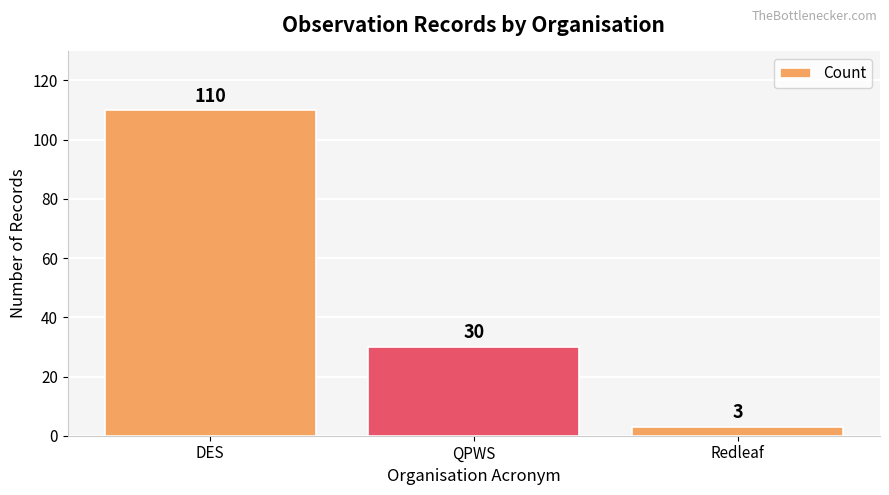

The value at DES is 110. True or false?

True